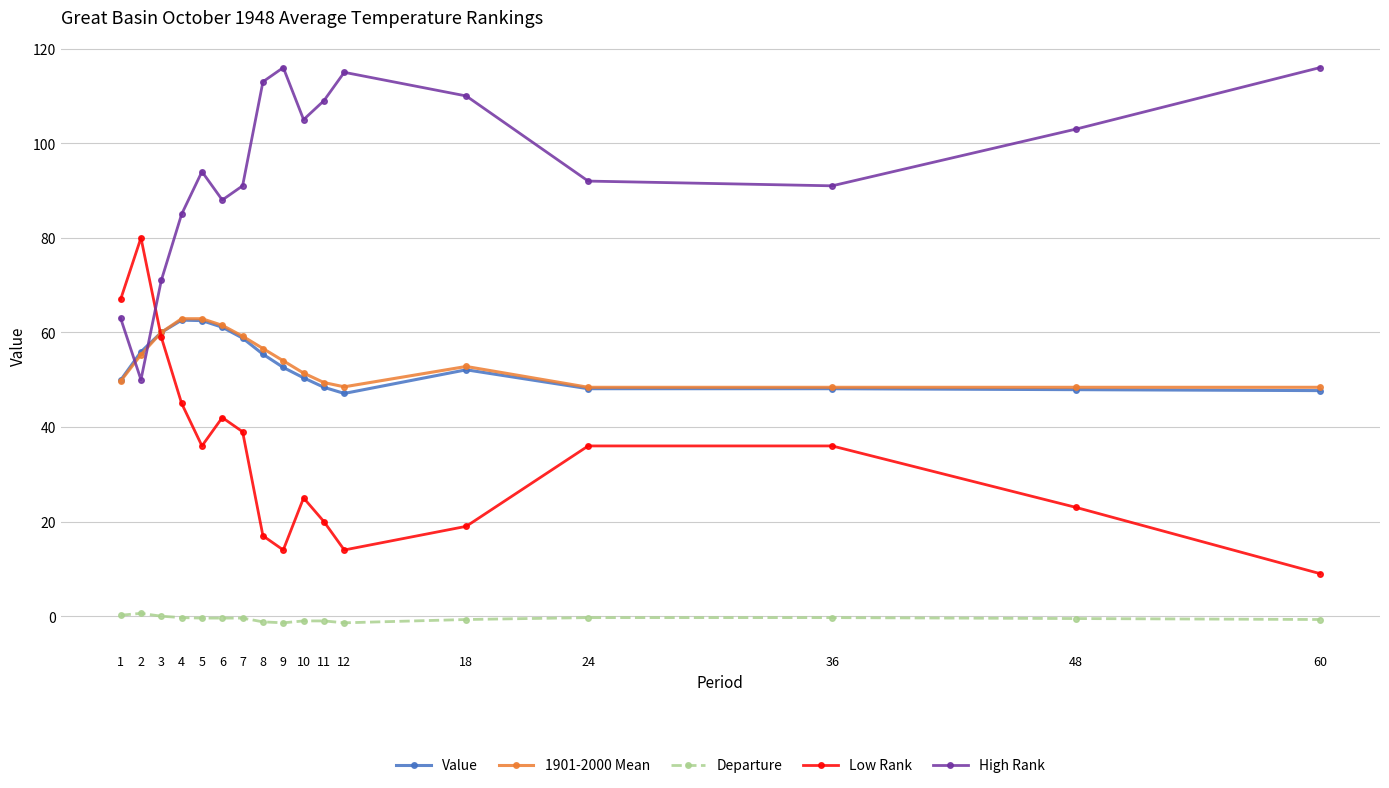

What is the maximum value shown in the chart?

116.0